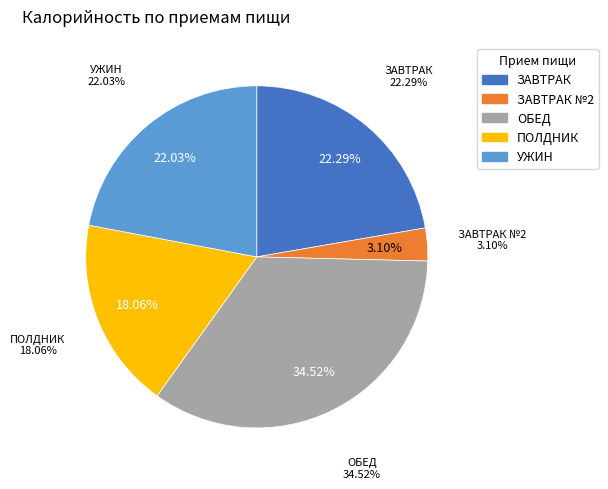

Is there a majority slice in this chart?

No